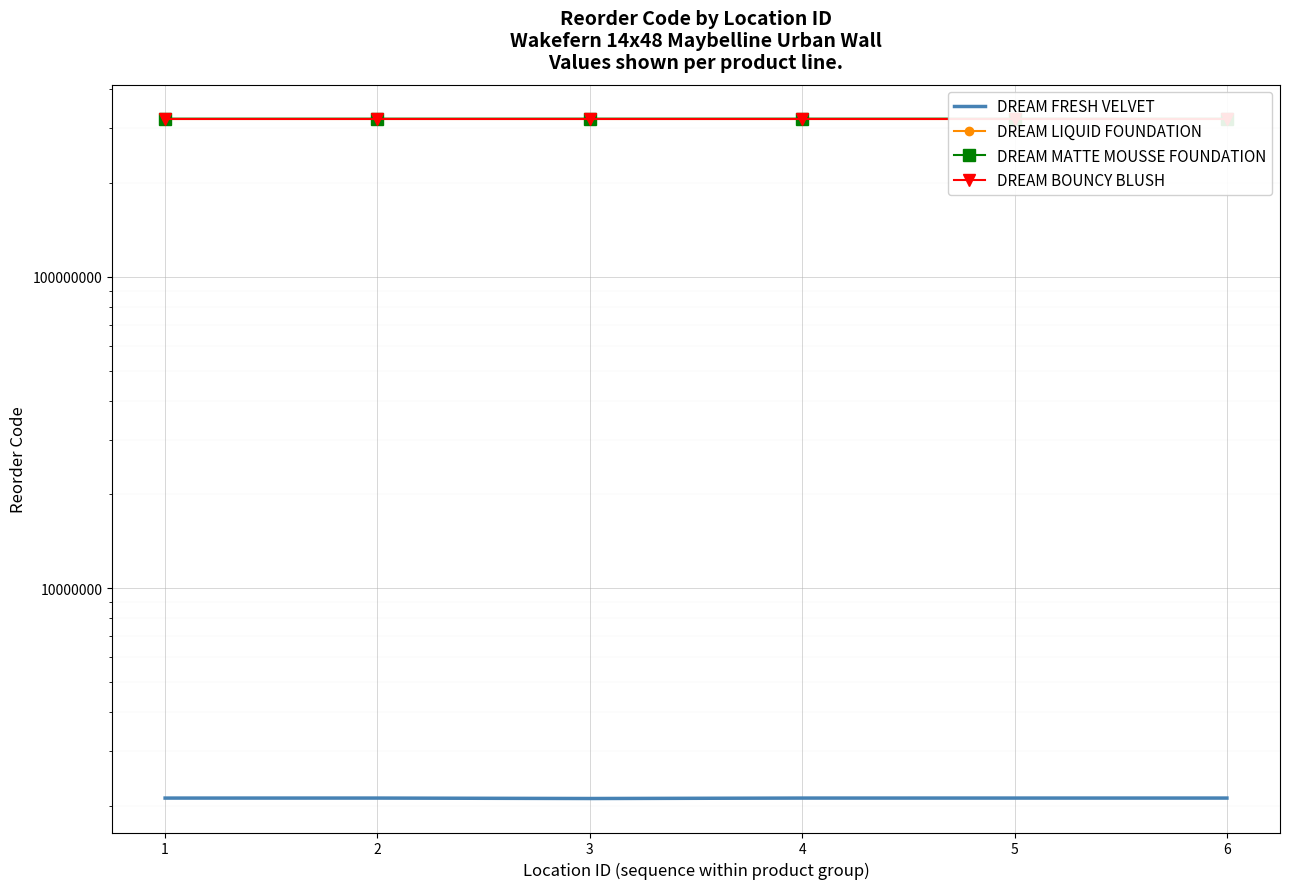

How many times do DREAM MATTE MOUSSE FOUNDATION and DREAM BOUNCY BLUSH cross each other?

2